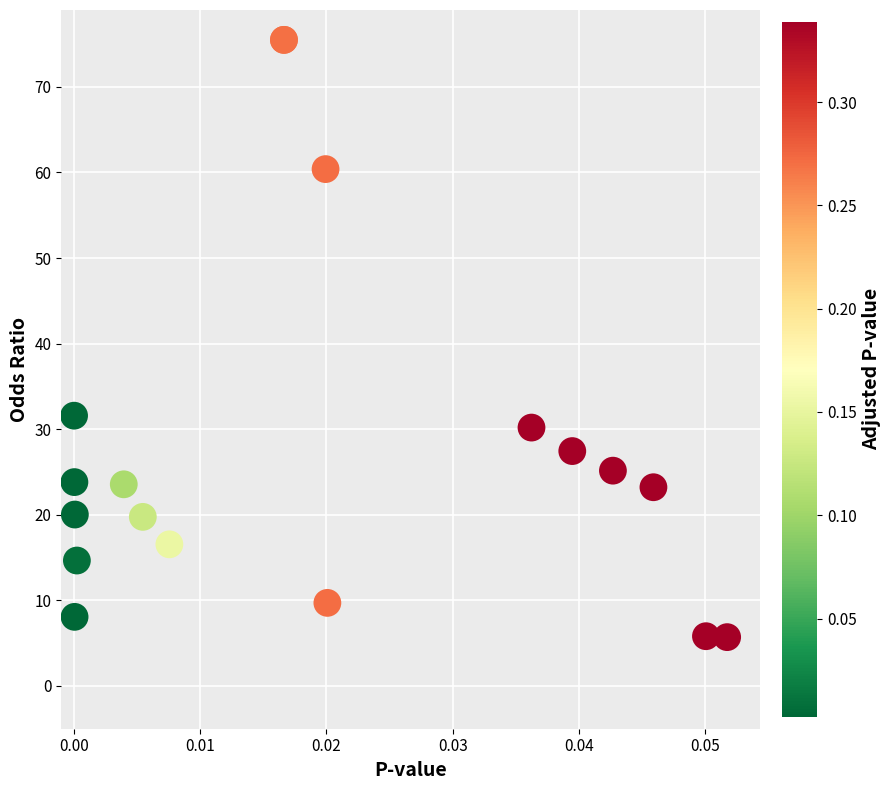

What Y value in the scatter plot is closest to 40?

31.6